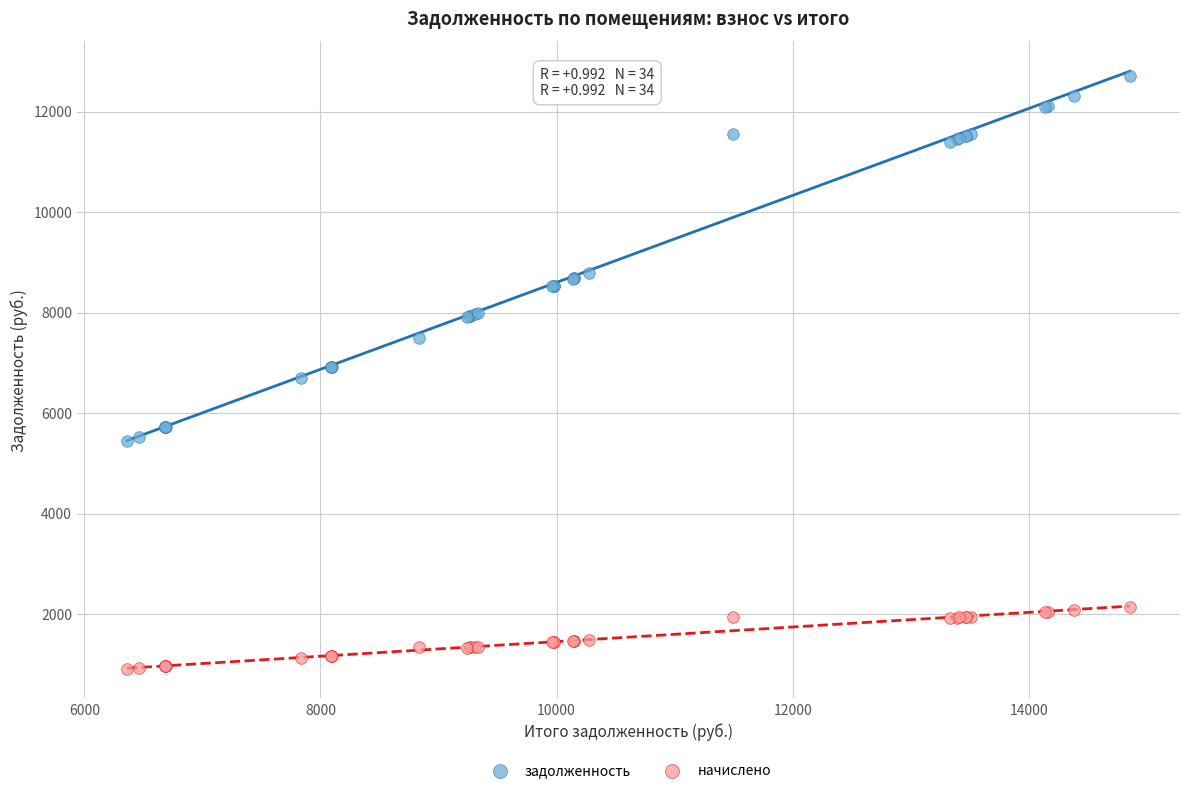

Which series has the widest spread of Y values?

задолженность